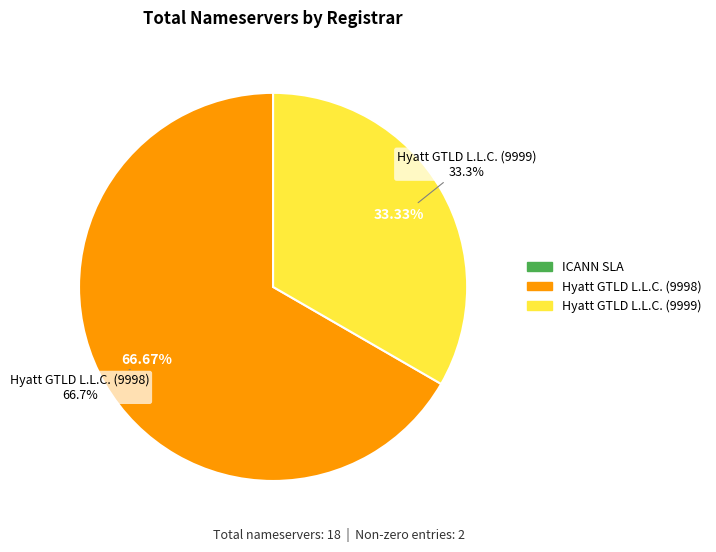

True or false: ICANN SLA accounts for 1% of the total.

False